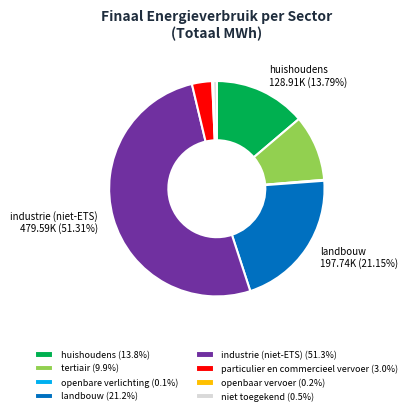

Do landbouw (21.2%) and niet toegekend (0.5%) together represent more than half of the pie?

No